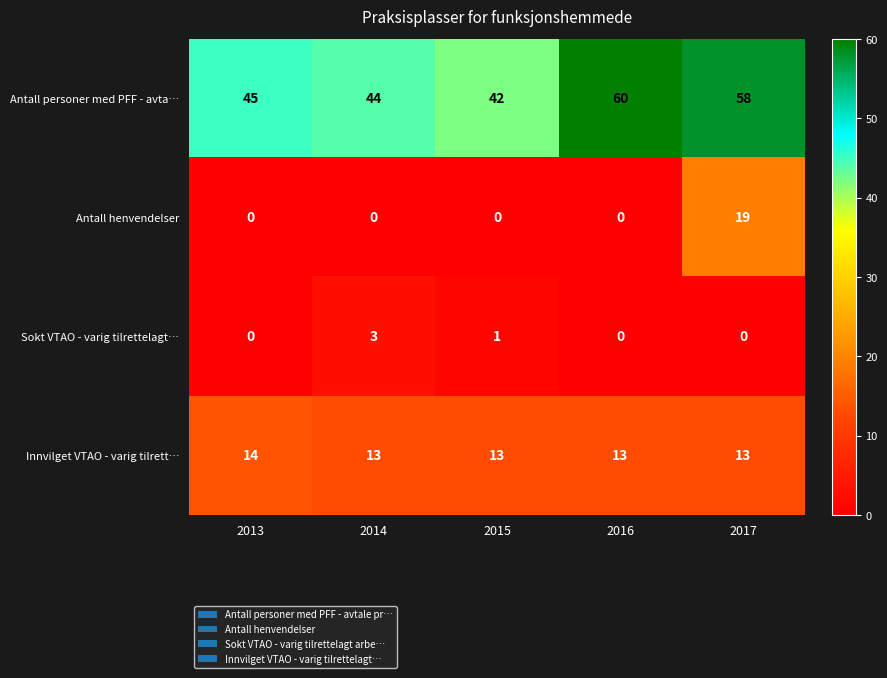

What is the total value across all series at 2016?

73